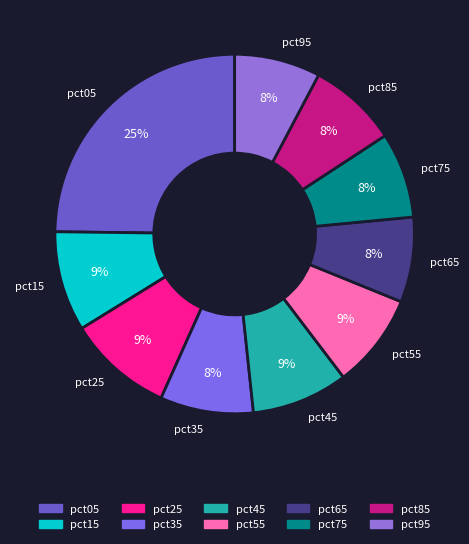

Is it true that pct05 is 25% of the pie?

True